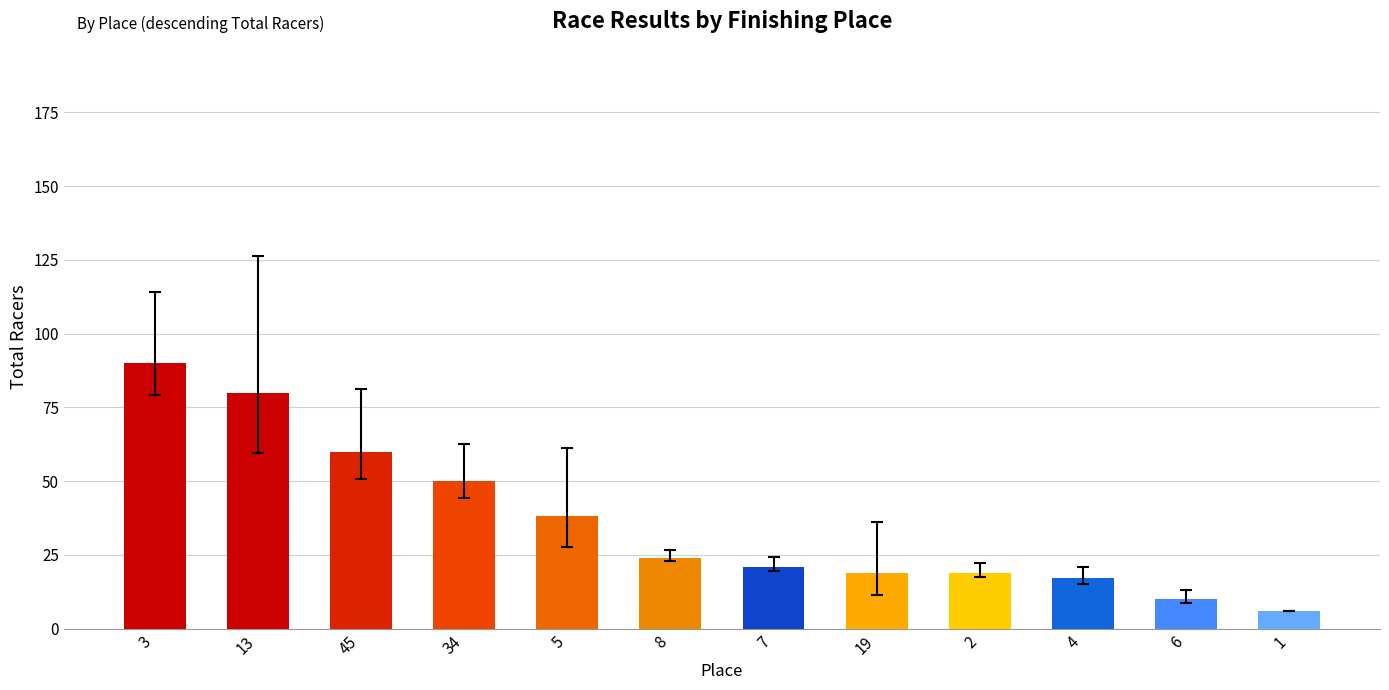

The value at 8 is 13. True or false?

False